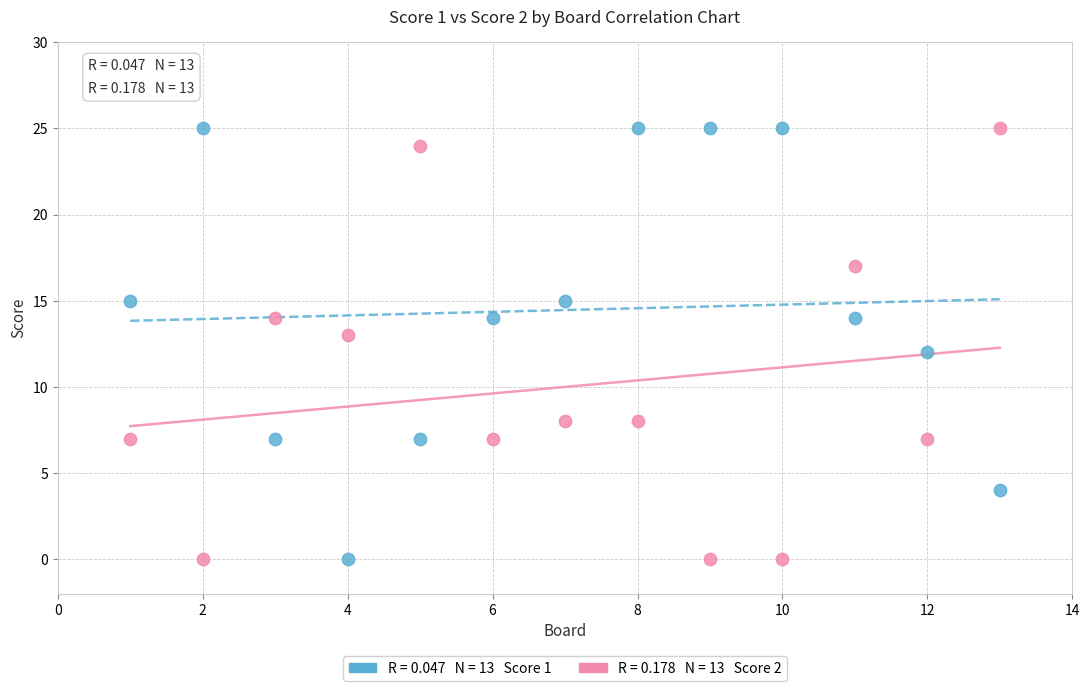

Across all data points, what is the range of X values (max minus min)?

12